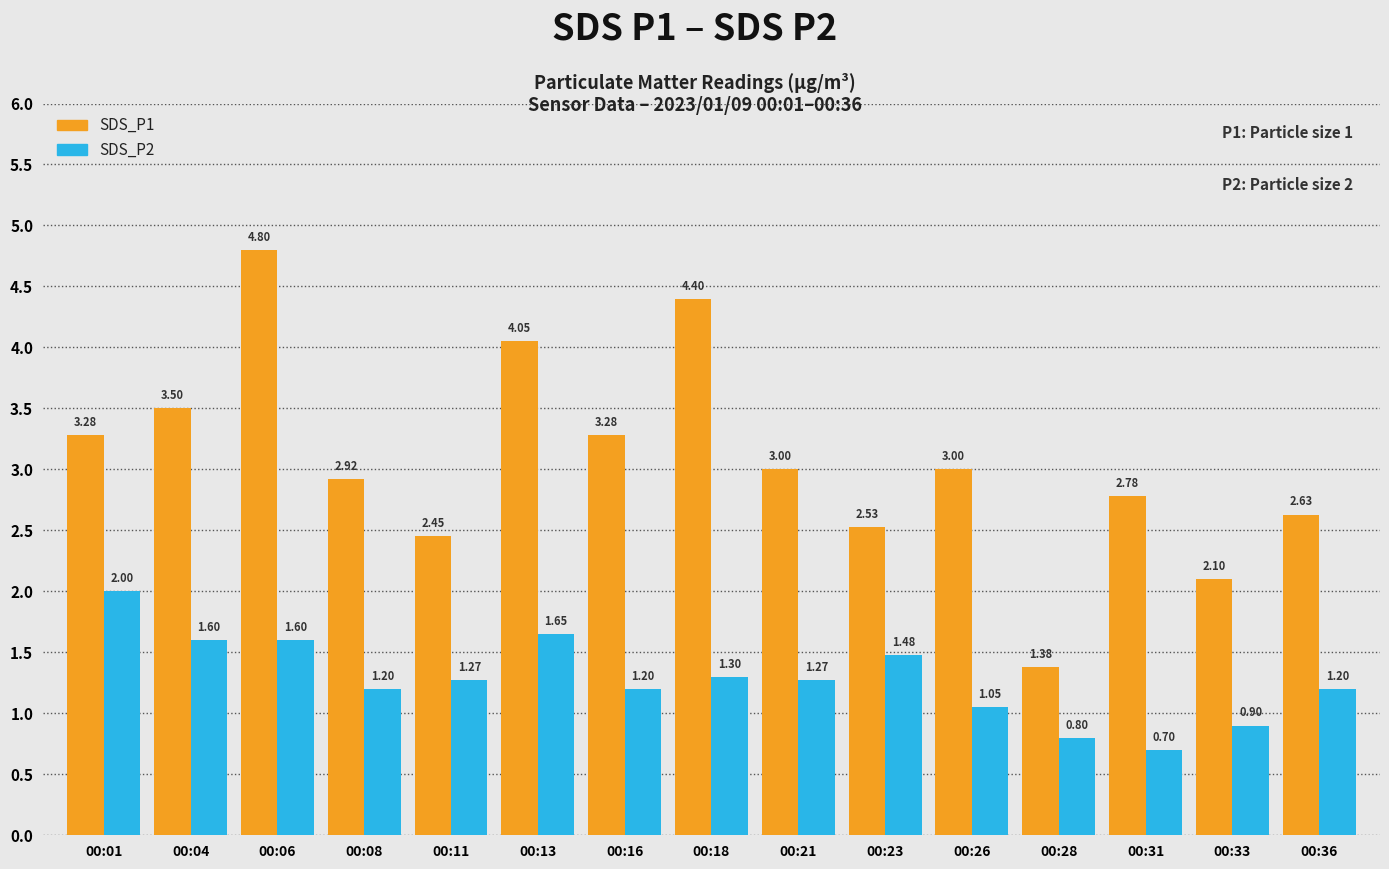

At which category does the chart reach its minimum across all series?

00:31